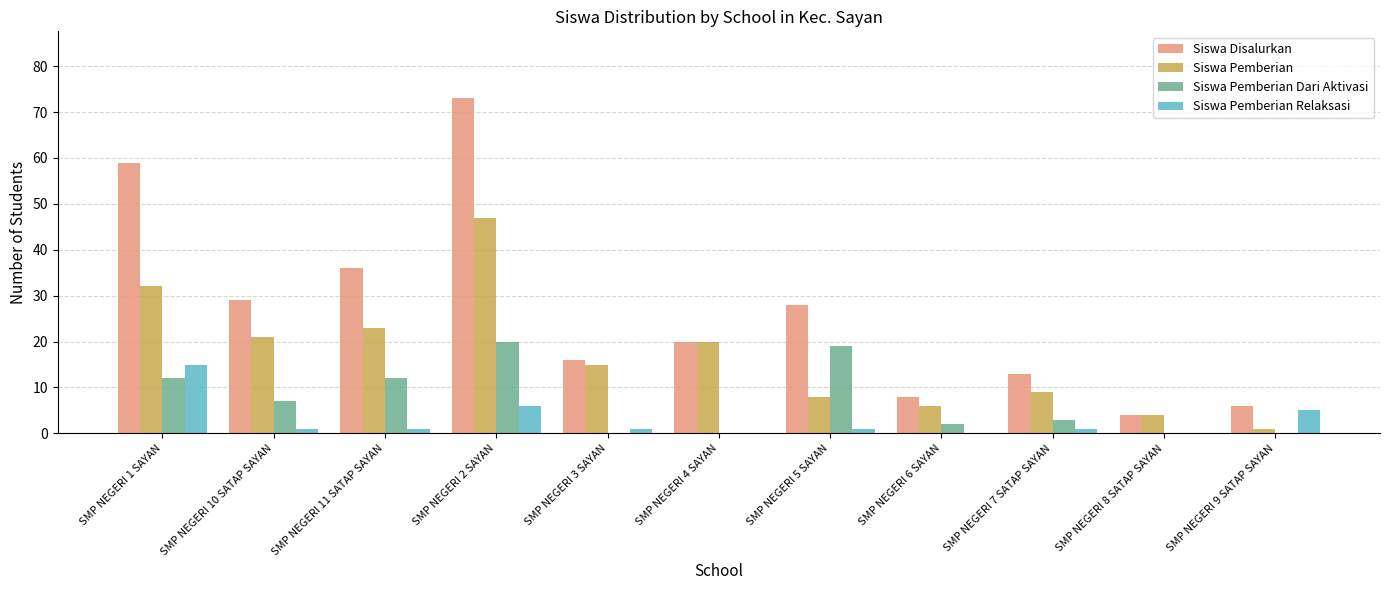

At which label does Siswa Pemberian Dari Aktivasi reach its peak?

SMP NEGERI 2 SAYAN